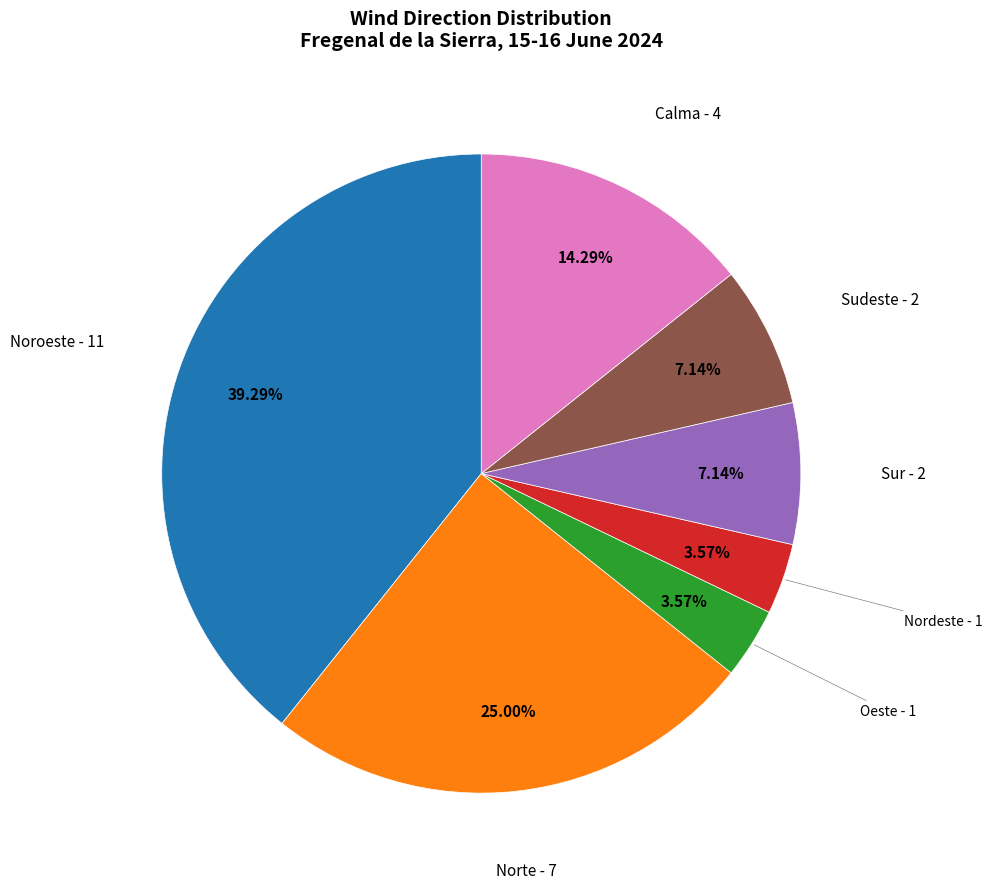

To the nearest percent, what is the difference between the largest and smallest slice percentages?

36%